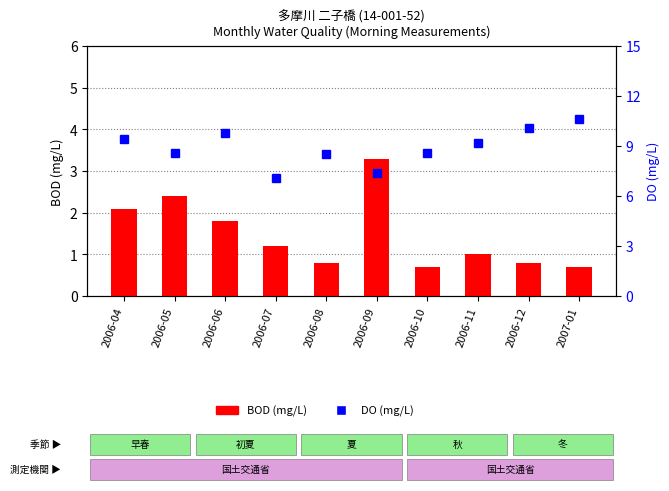

Which category has the highest value across all series?

2007-01